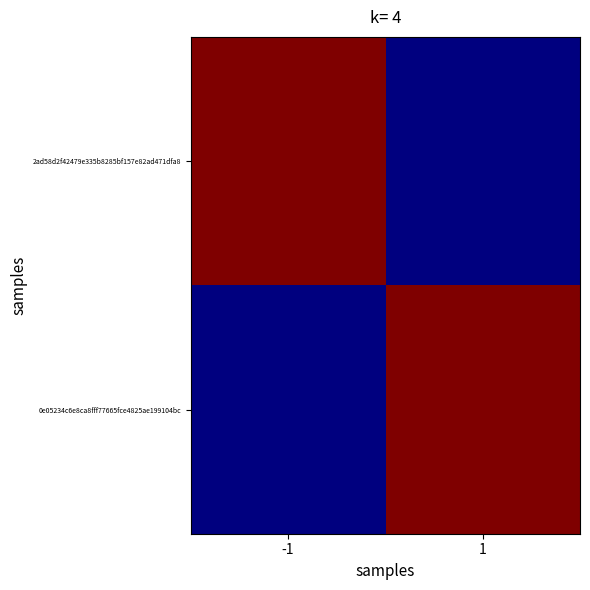

Which series changed the most between -1 and 1?

2ad58d2f42479e335b8285bf157e82ad471dfa8